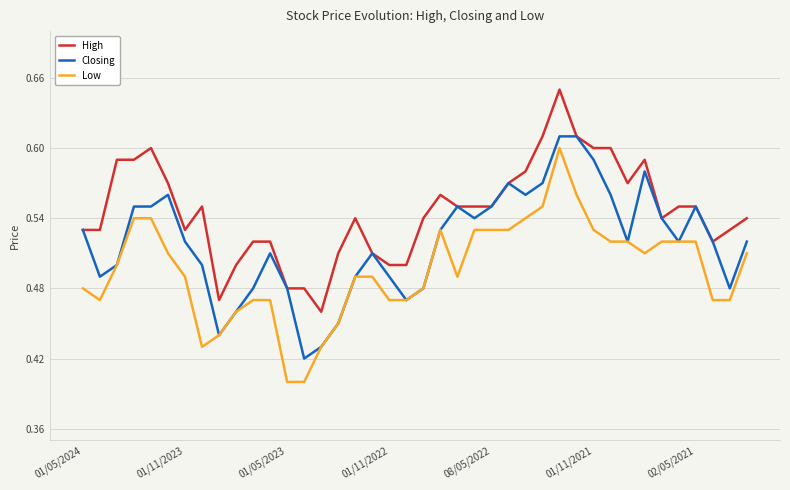

What is the total value across all series at 8?

1.4